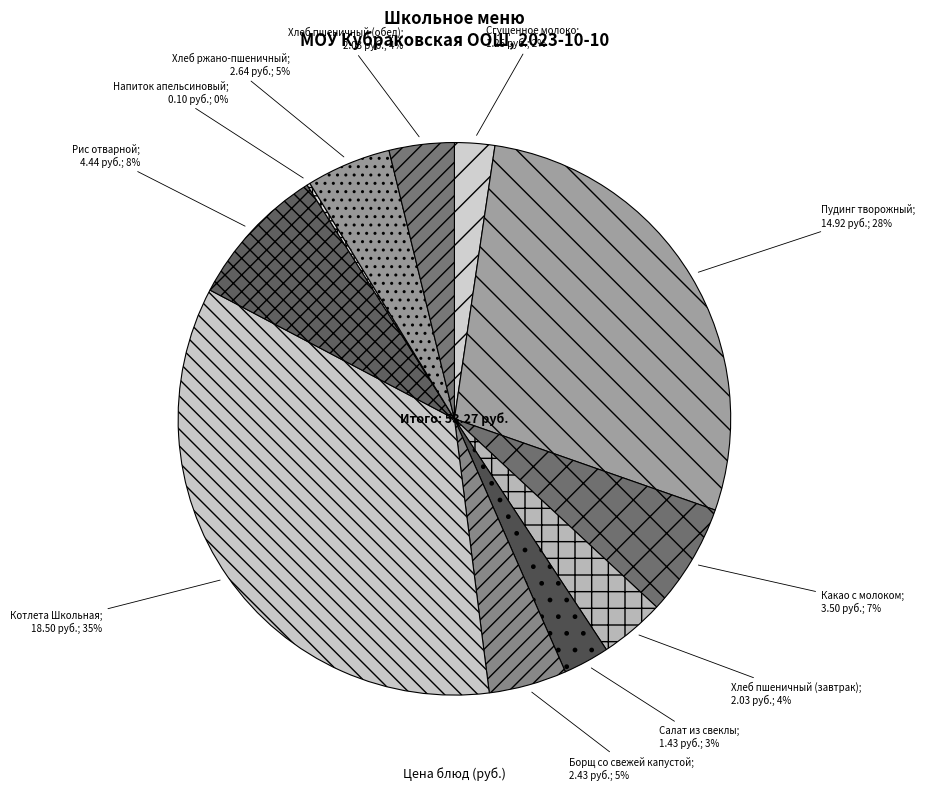

Is there any slice that represents more than half of the pie?

No